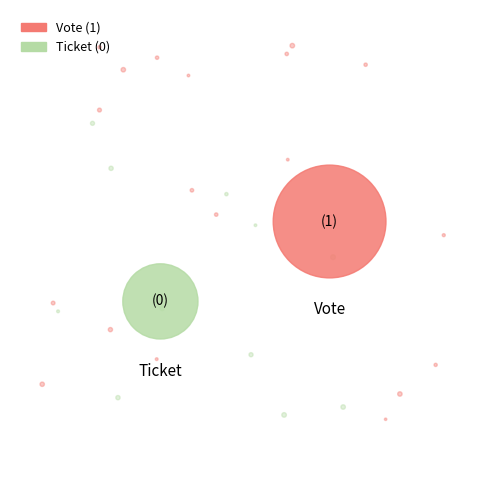

To the nearest percent, what is the difference between the largest and smallest slice percentages?

100%